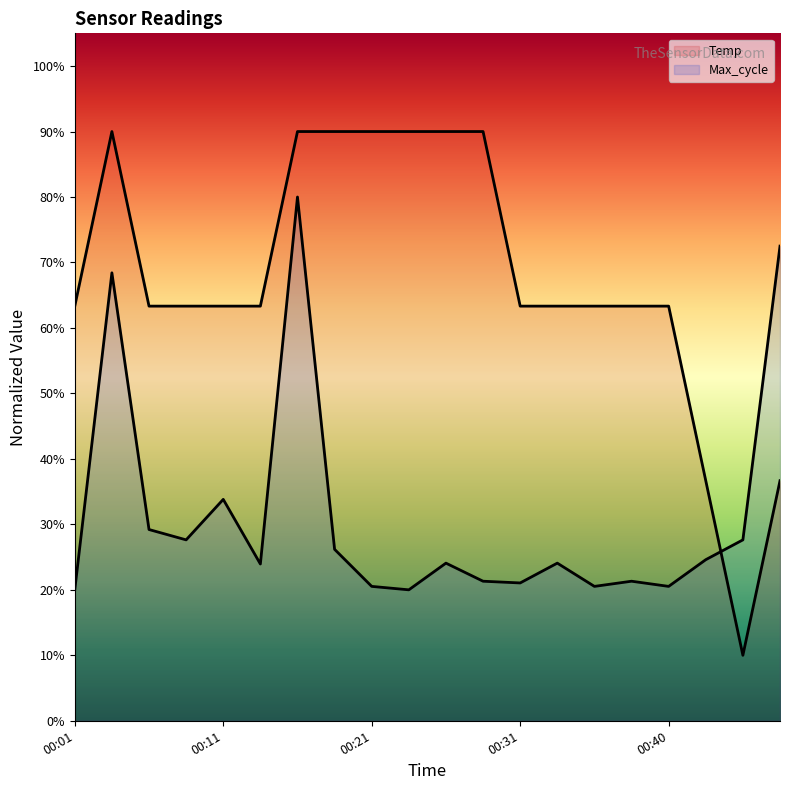

Rank the series by their average value, from highest to lowest.

Temp, Max_cycle